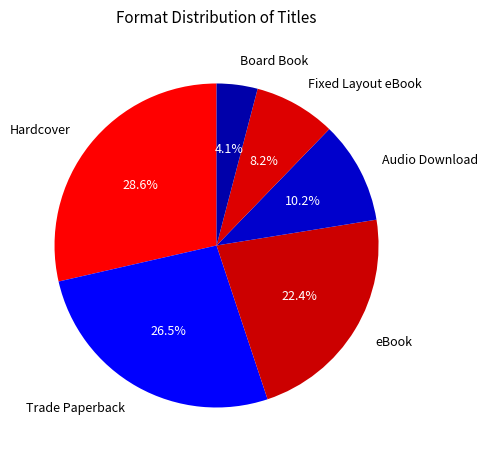

Count the number of slices in the pie.

6